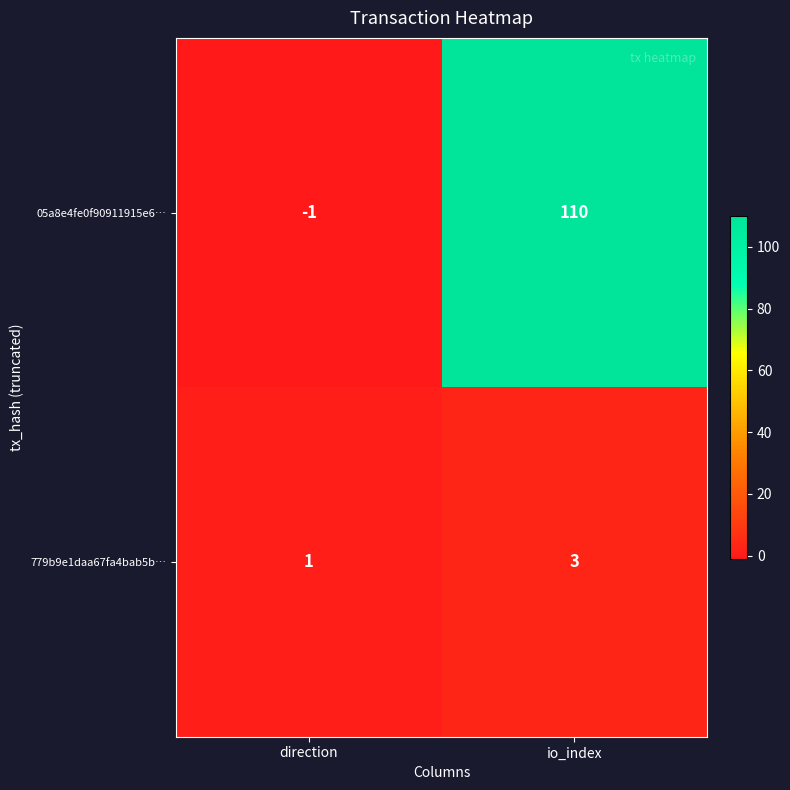

How many distinct data groups are displayed?

2